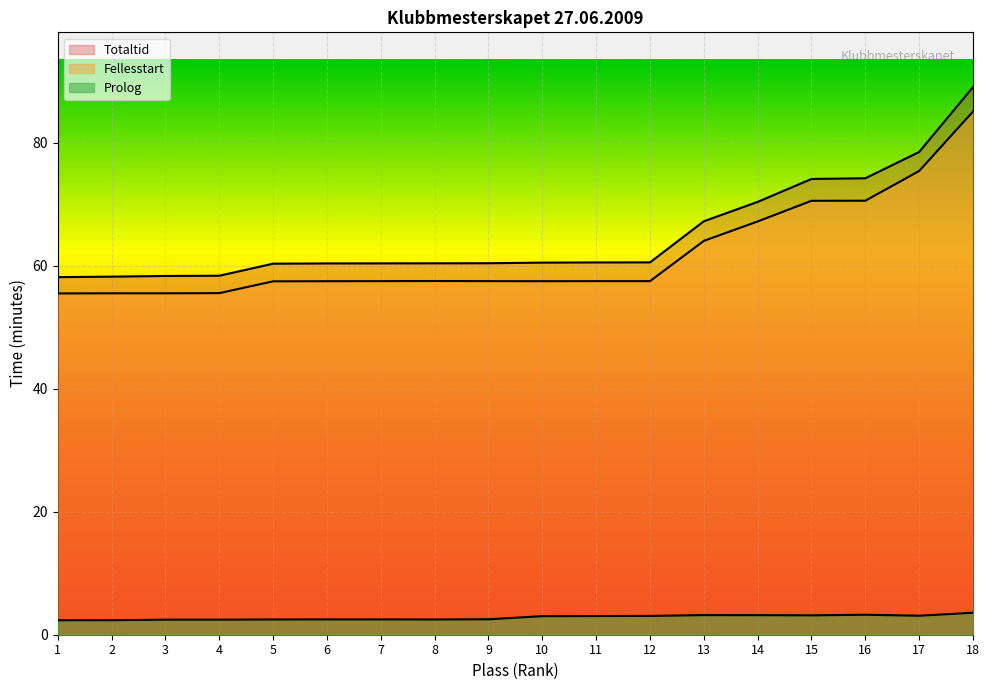

What is the average value of the Fellesstart series?

62.0